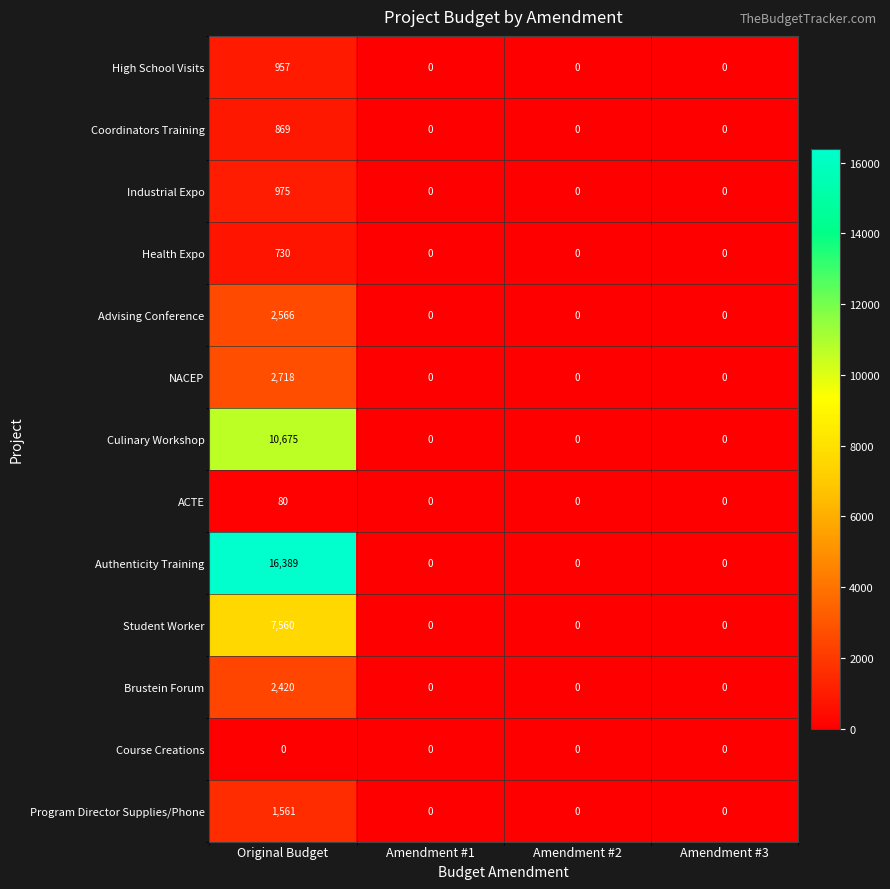

At which category is the sum across all series the highest?

Original Budget